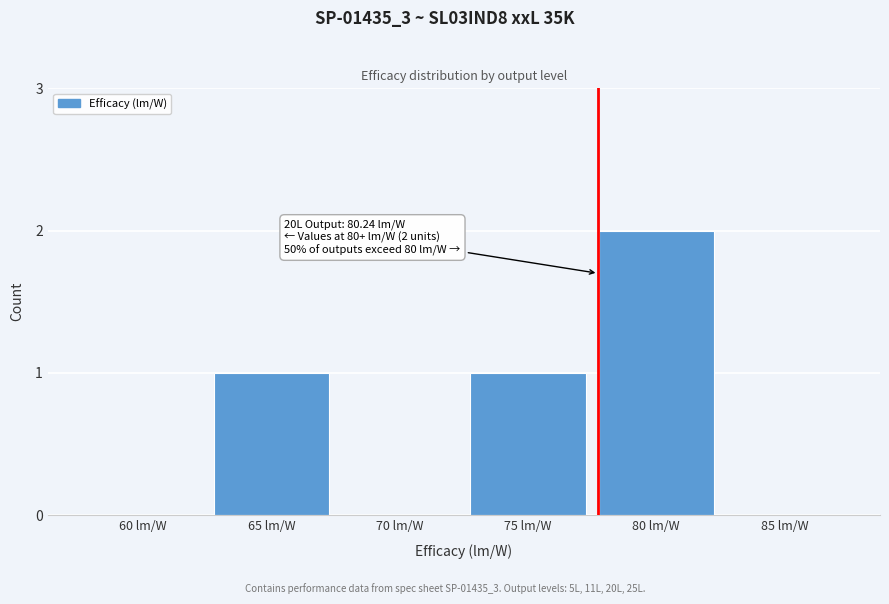

Reading left to right, what are all the values shown in this chart?

60 lm/W=0	65 lm/W=1	70 lm/W=0	75 lm/W=1	80 lm/W=2	85 lm/W=0